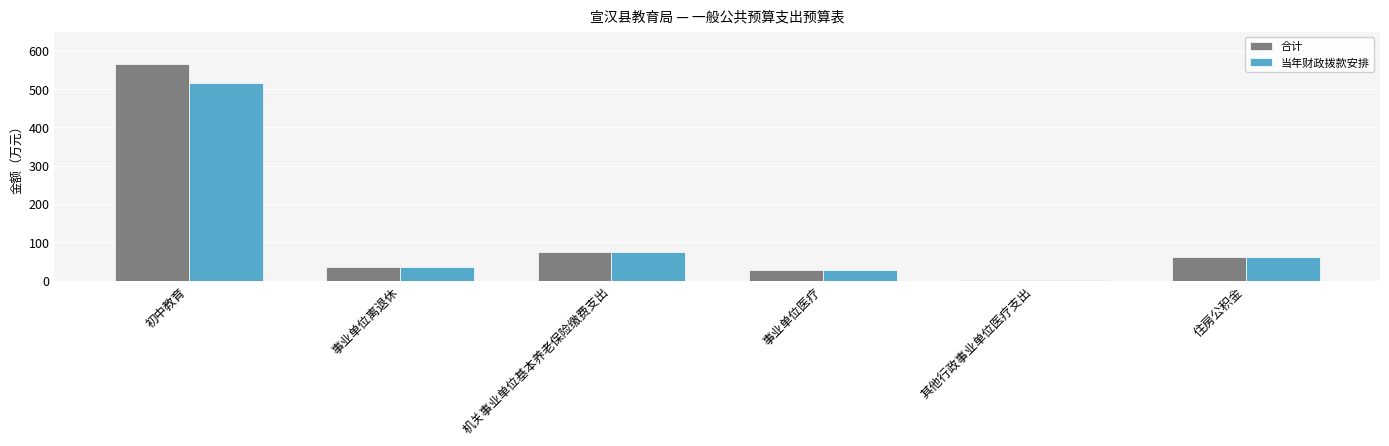

Which series has the largest range (max minus min)?

合计